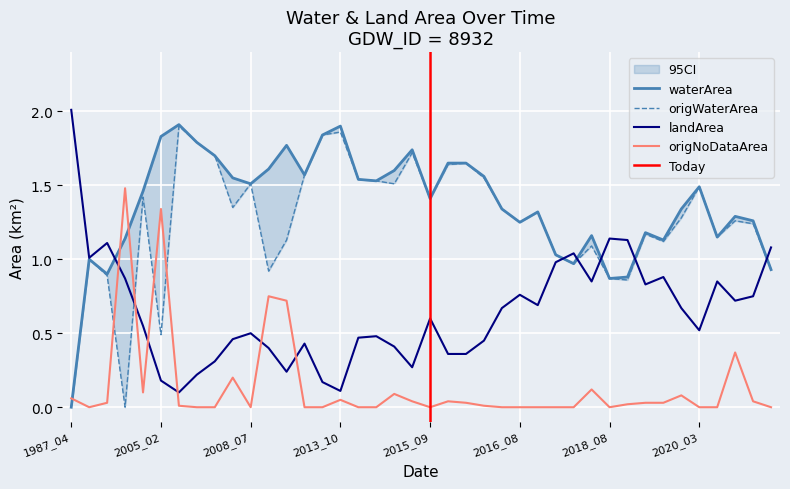

The origWaterArea series shows 0.9 at 14. True or false?

False